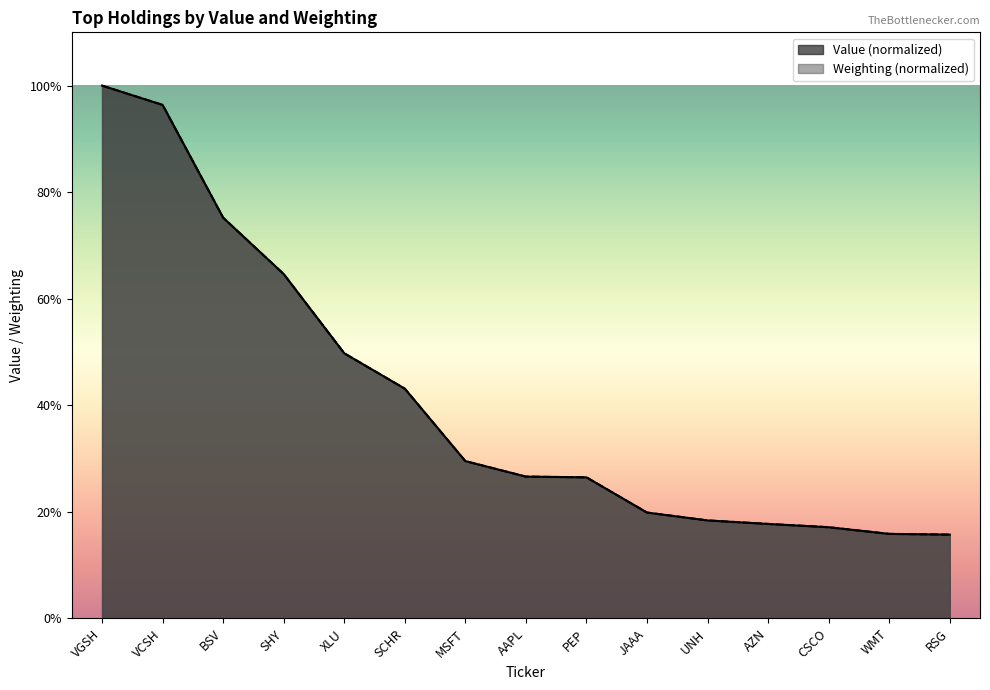

Between VGSH and AAPL, which series saw the biggest shift?

Weighting (normalized)